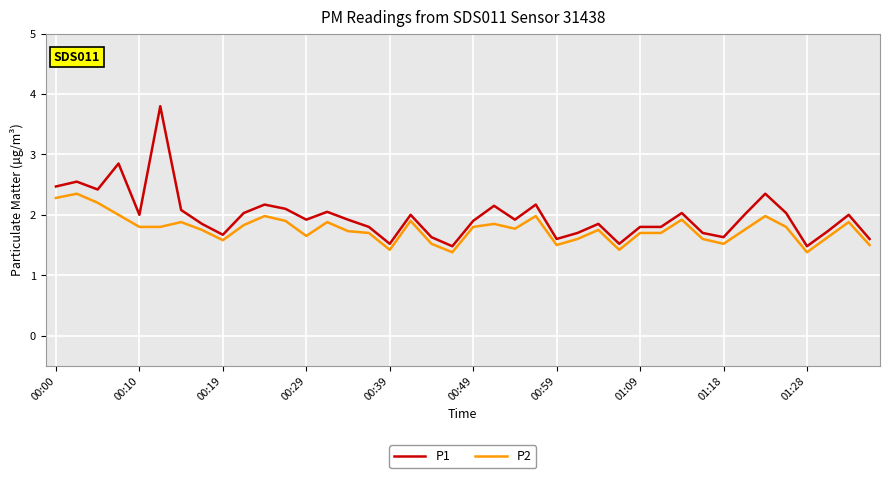

List the series in order of their overall mean, highest first.

P1, P2